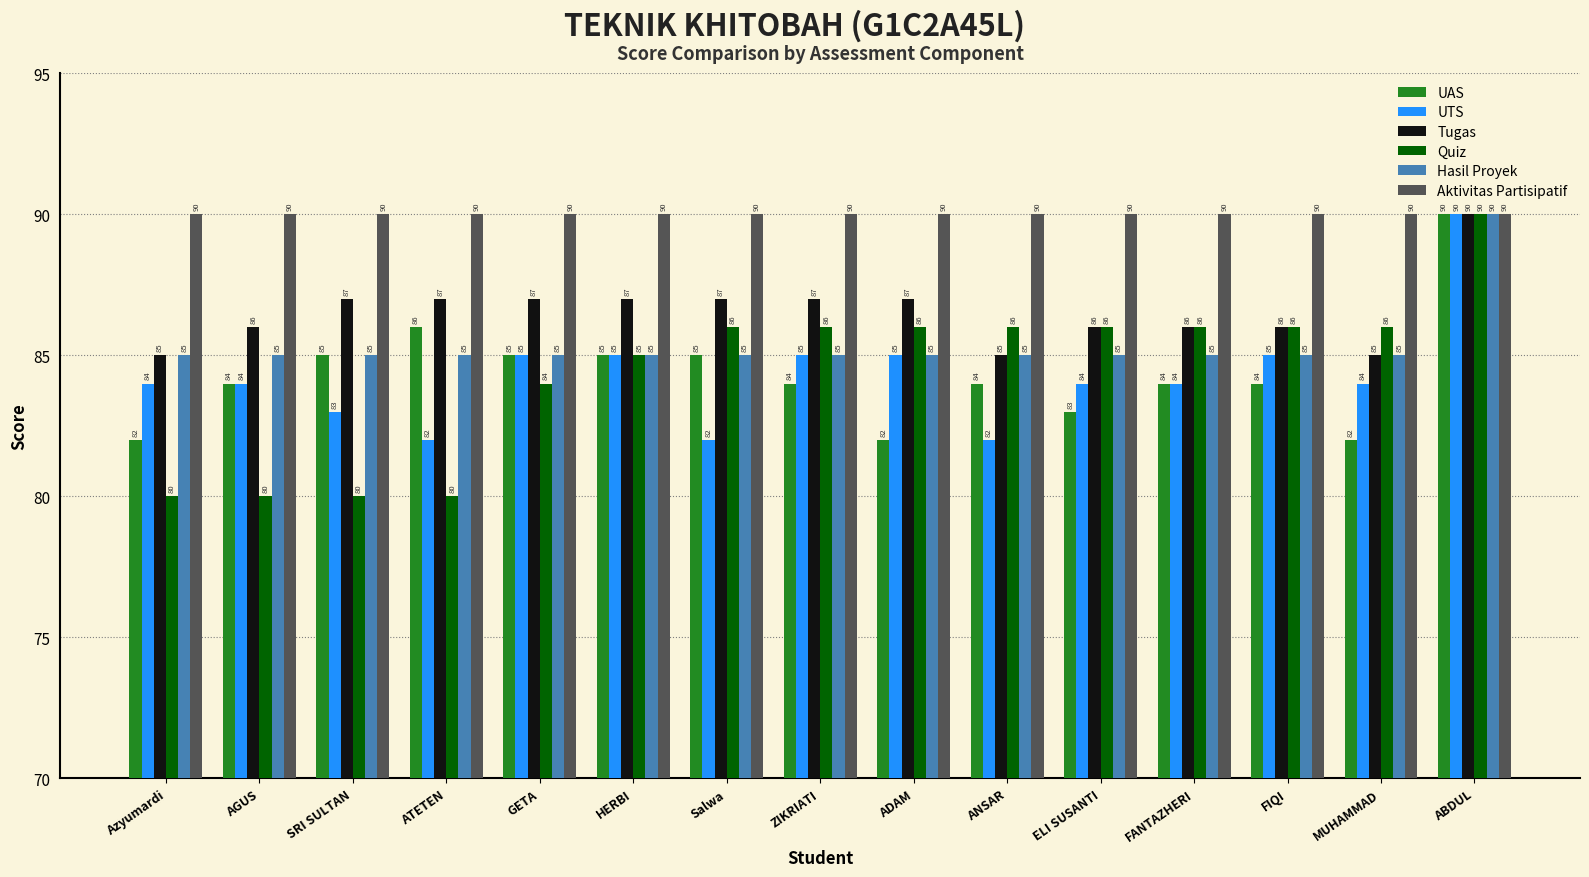

Count the number of categories in the chart.

15